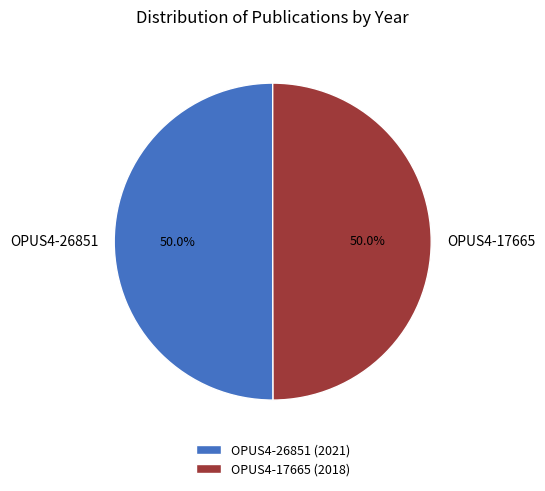

Is the sum of OPUS4-17665 and OPUS4-26851 greater than half?

Yes